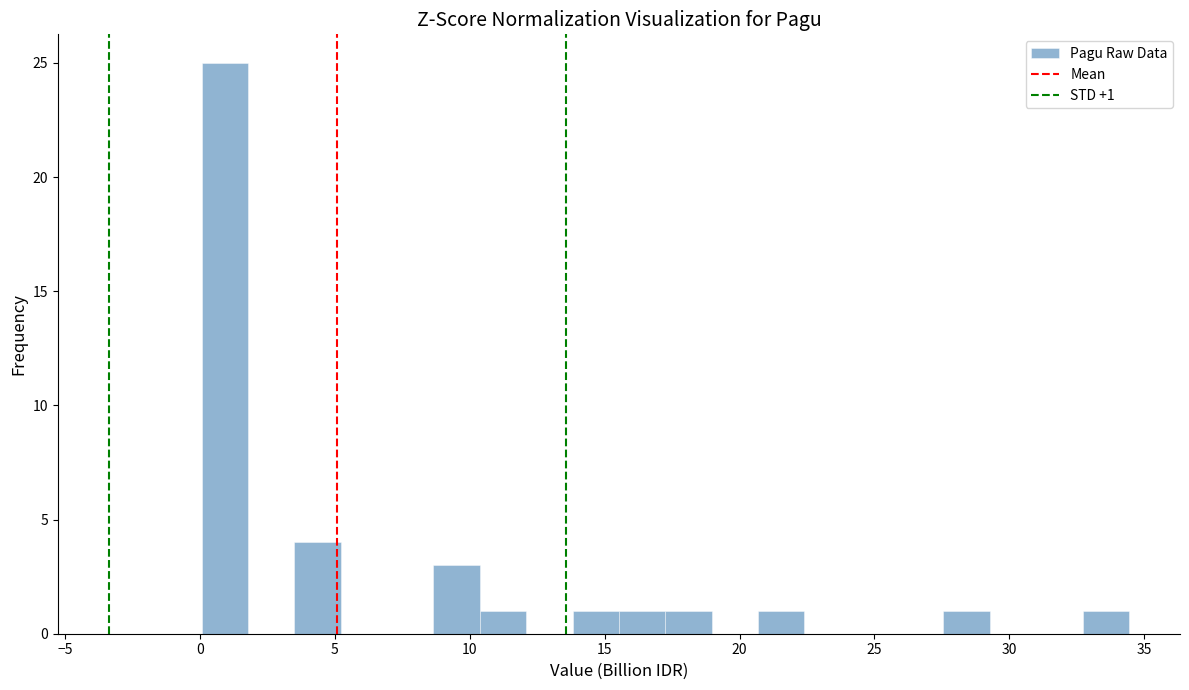

Around what value on the x-axis is the tallest bar? Give the approximate position of its centre, as read against the axis.

1.0